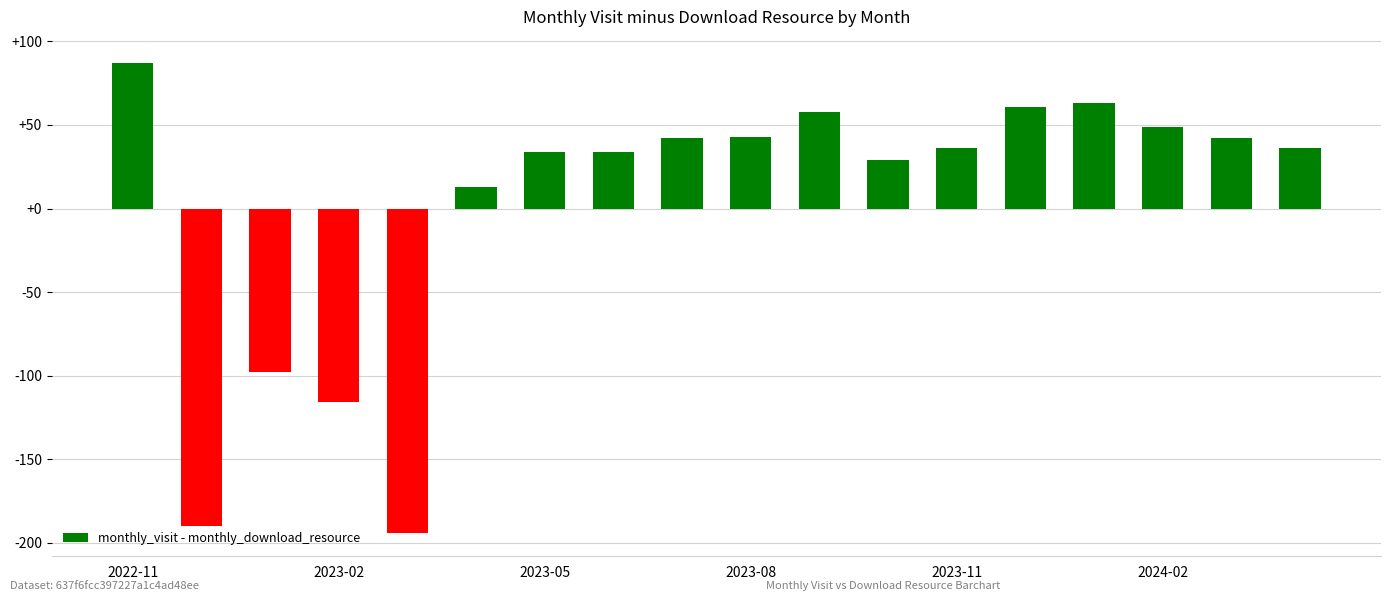

What is the minimum value shown in the chart?

-194